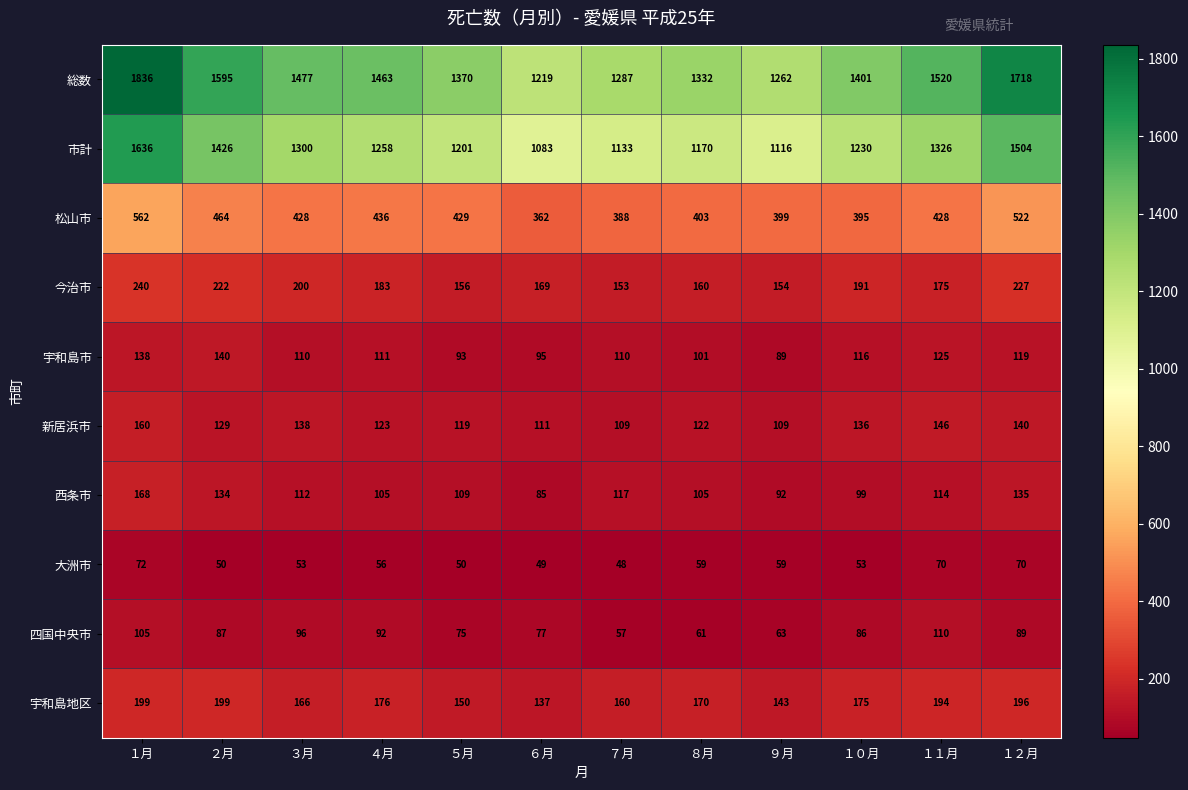

How many distinct data groups are displayed?

10